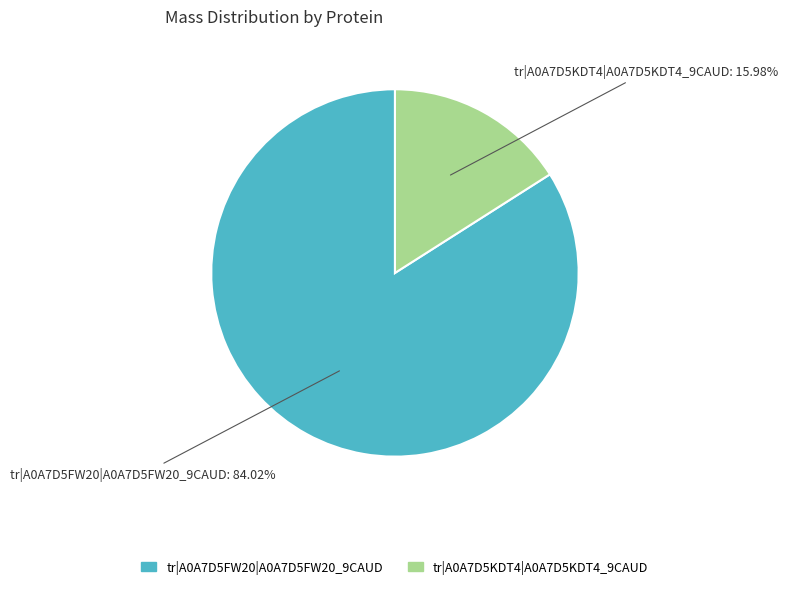

Which category has the biggest portion of the pie?

tr|A0A7D5FW20|A0A7D5FW20_9CAUD